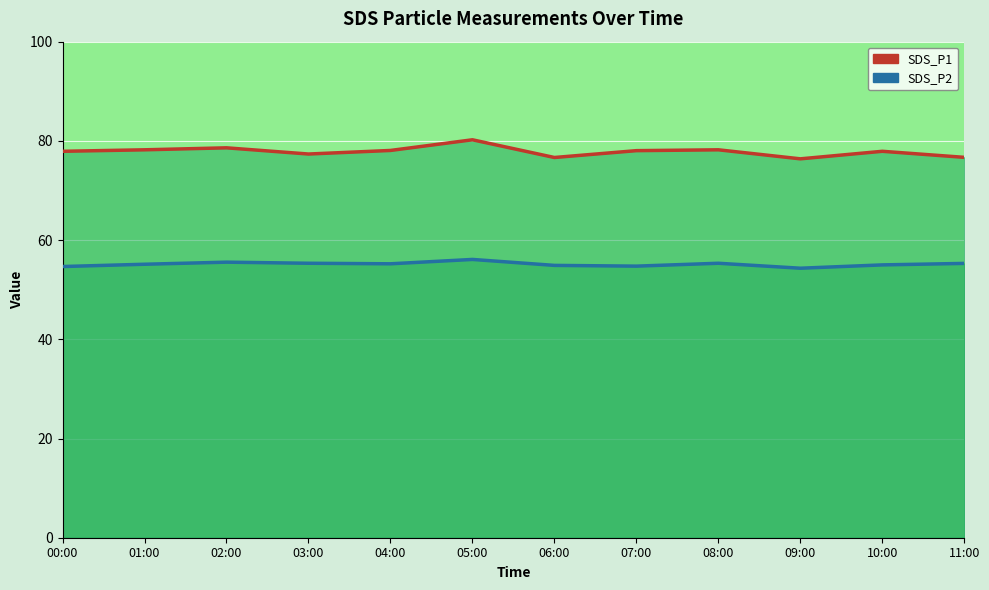

Which label corresponds to the largest value in the chart?

05:00